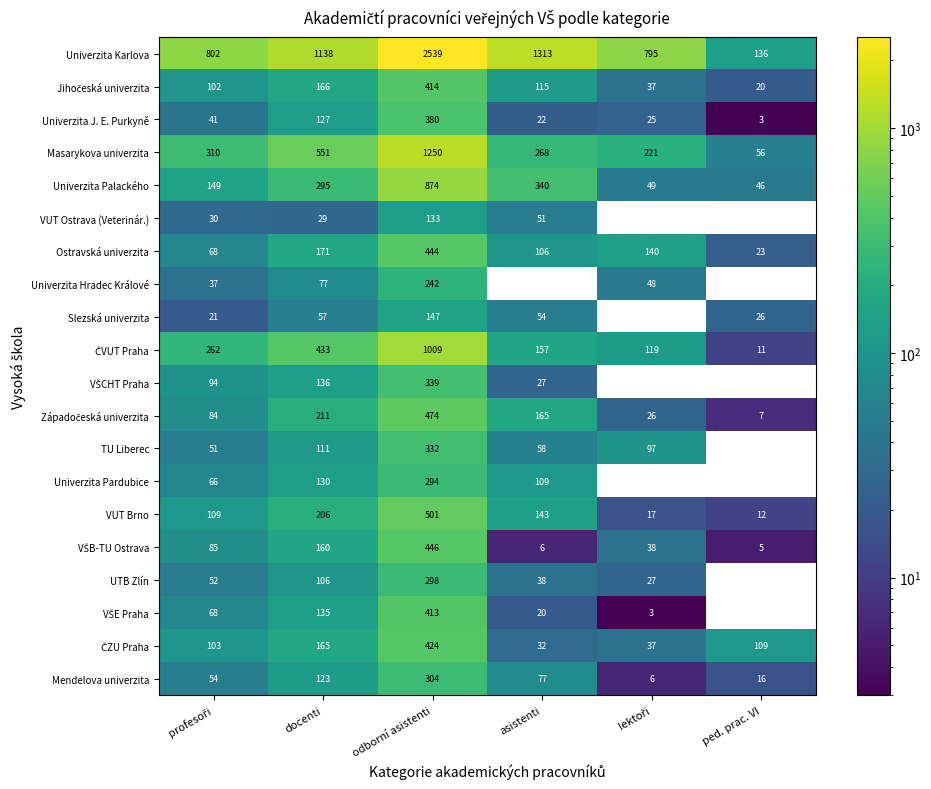

At which label does Mendelova univerzita first exceed 77?

docenti